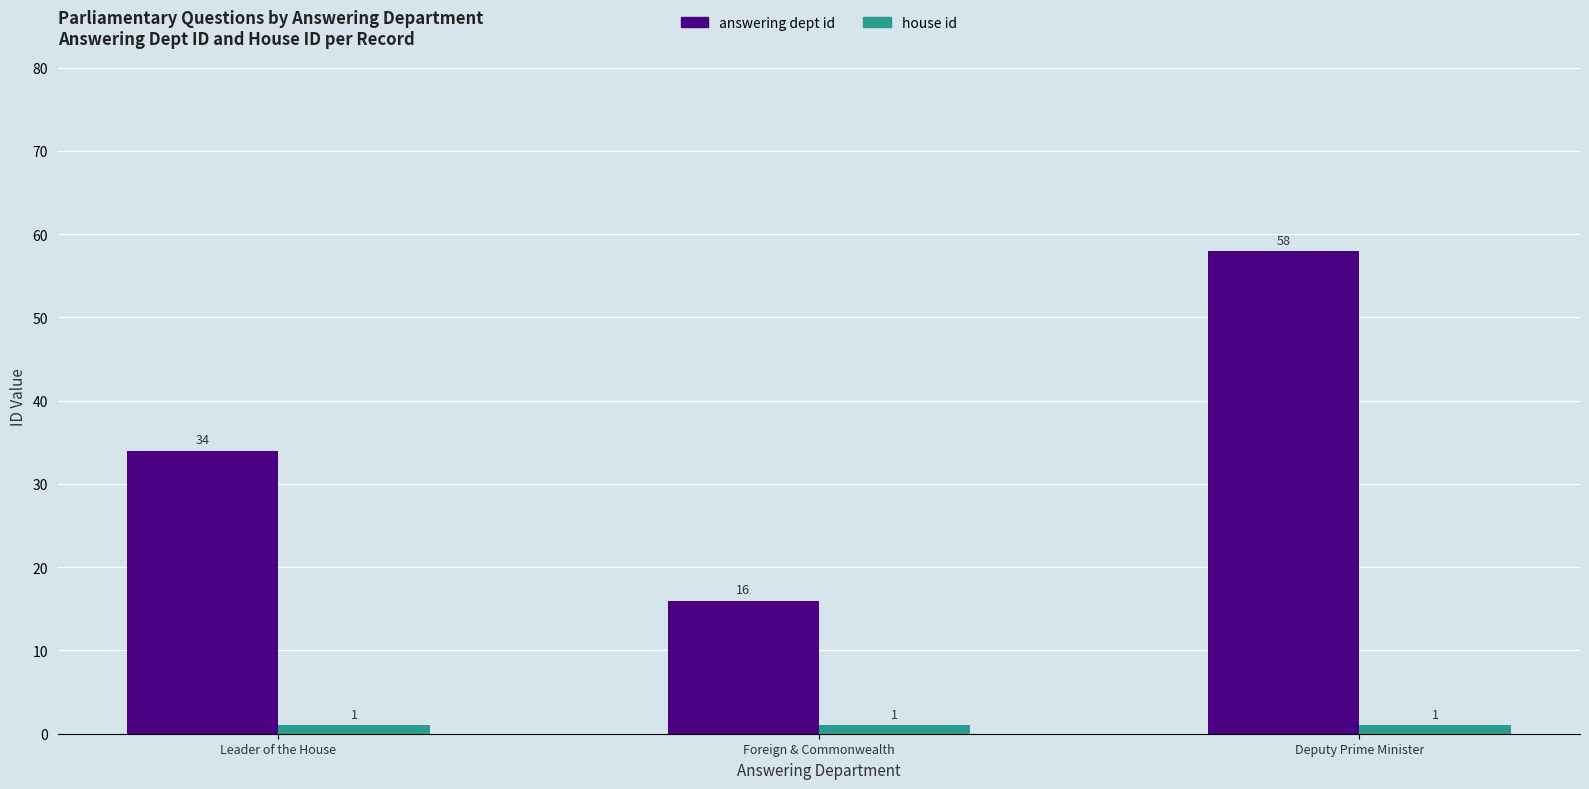

Which series has the largest total across all categories?

answering dept id